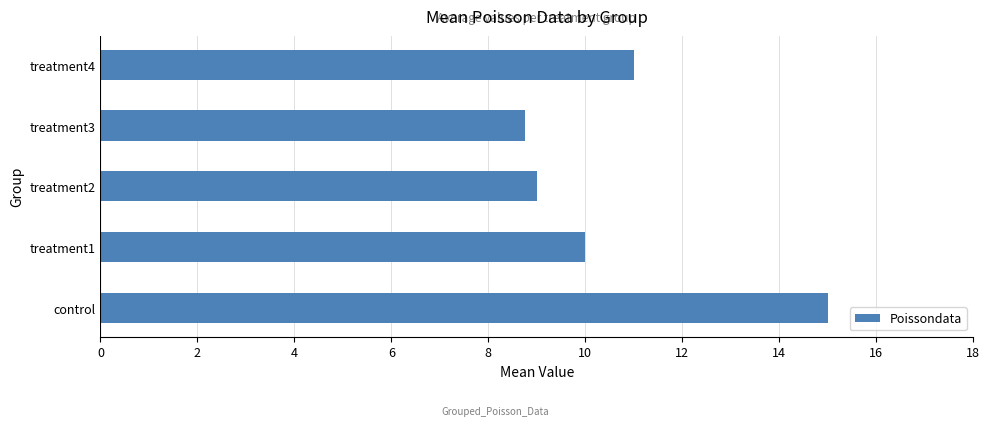

True or false: the data shows 9.3 at control.

False